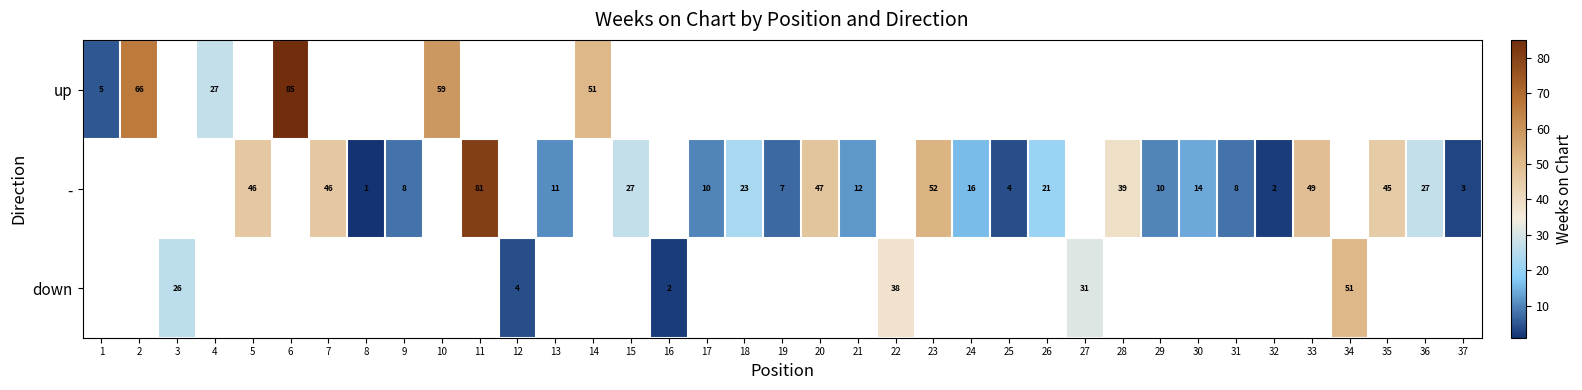

True or false: - has a value of 24 at 28.

False